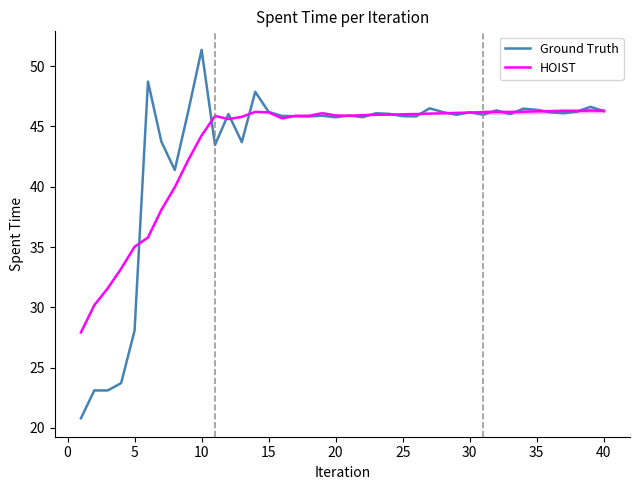

What is the greatest value displayed?

51.4